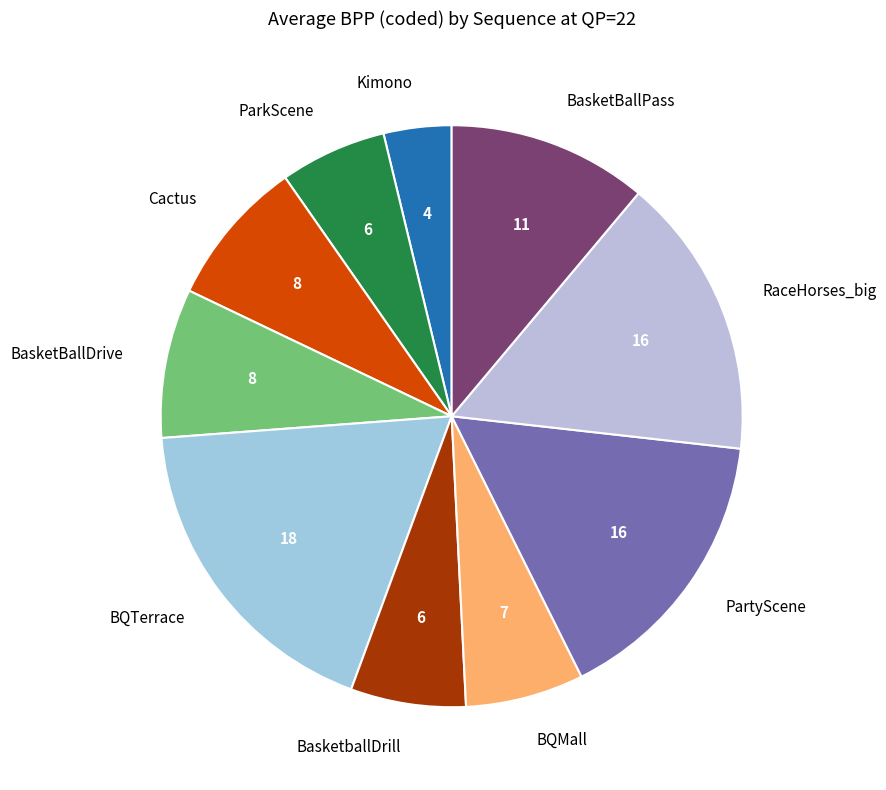

True or false: Cactus accounts for 13% of the total.

False